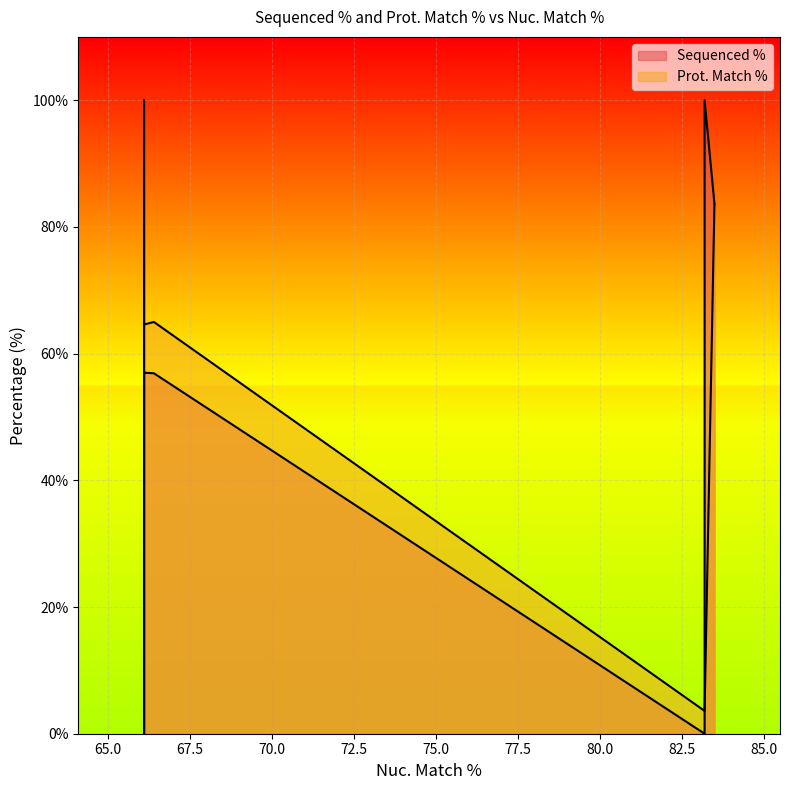

Rank the categories by Prot. Match % value from lowest to highest.

83.2, 83.2, 83.2, 66.1, 66.1, 66.1, 66.1, 66.1, 66.1, 66.4, 83.5